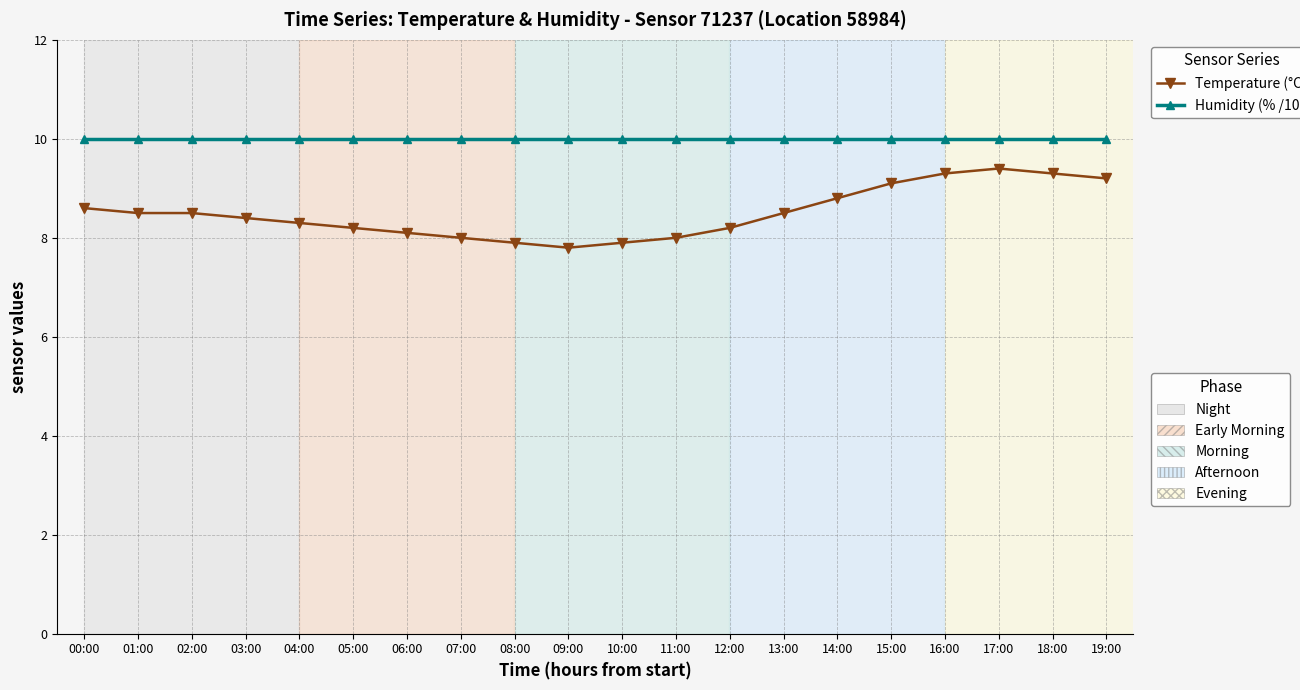

What is the total value across all series at 01:00?

18.5